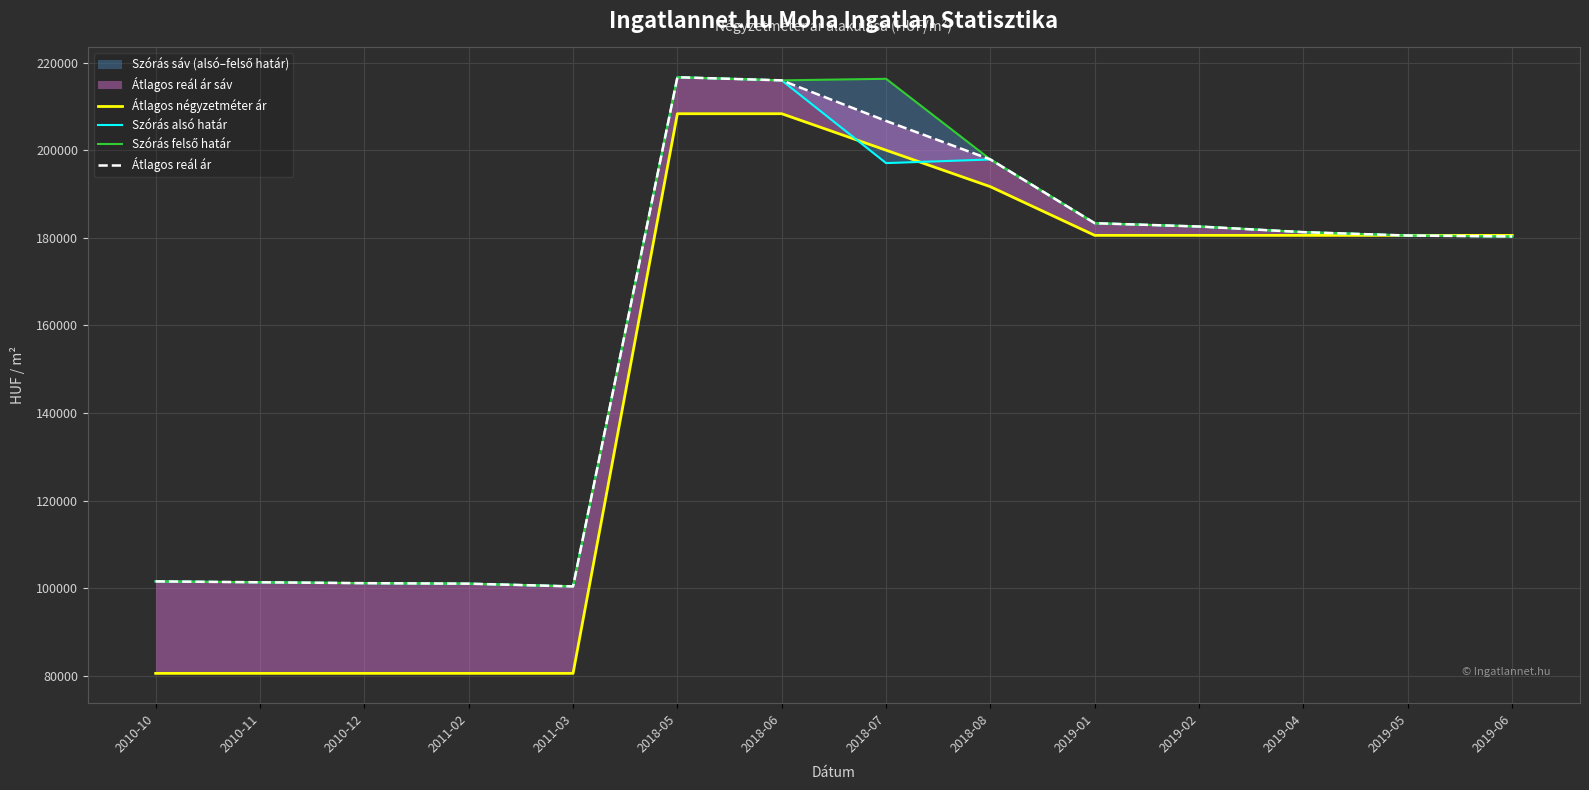

Rank the series by their maximum value, from highest to lowest.

Szórás alsó határ, Szórás felső határ, Átlagos reál ár, Átlagos négyzetméter ár